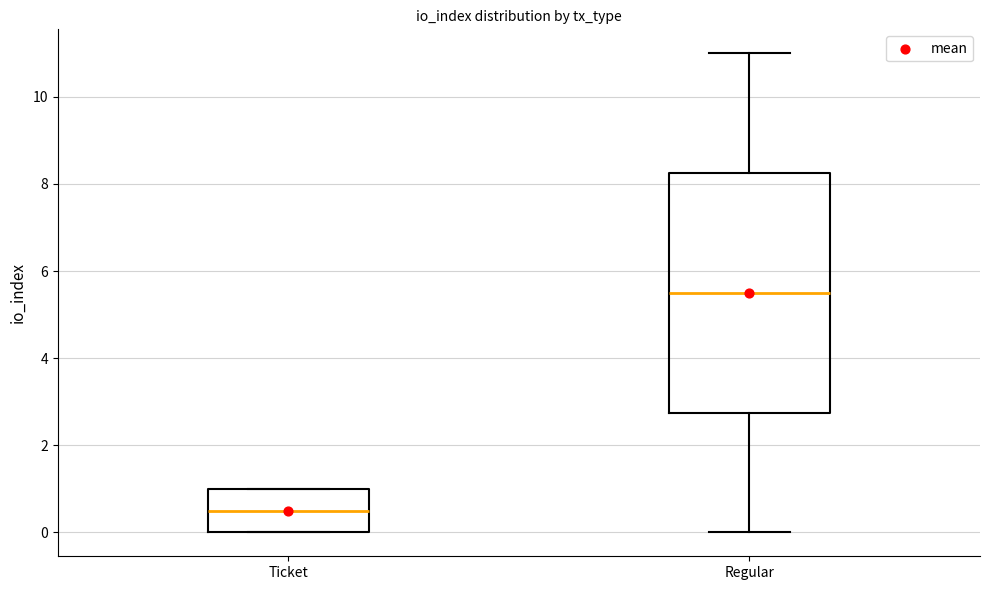

Where is the lower edge of the box for Ticket on the y-axis? The values are not printed on the chart, so give them approximately, as read against the axis.

0.0